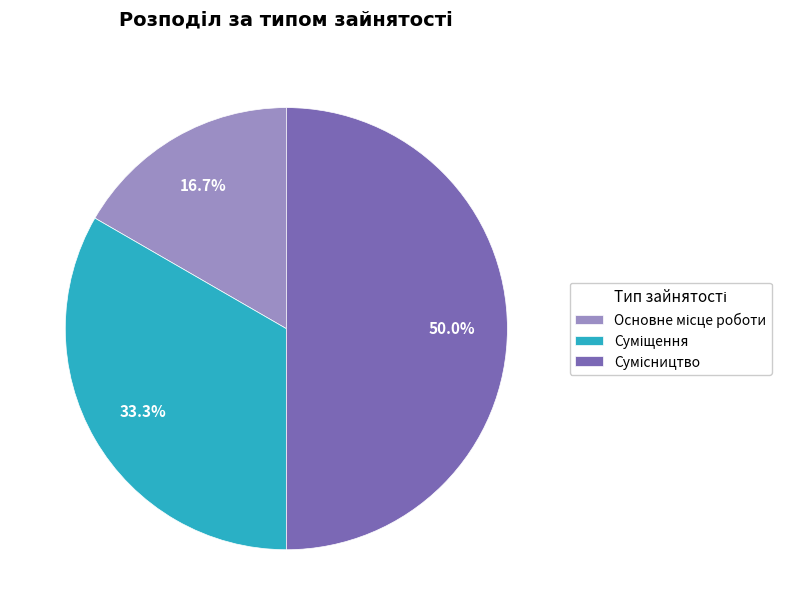

True or false: Сумісництво accounts for 50% of the total.

True